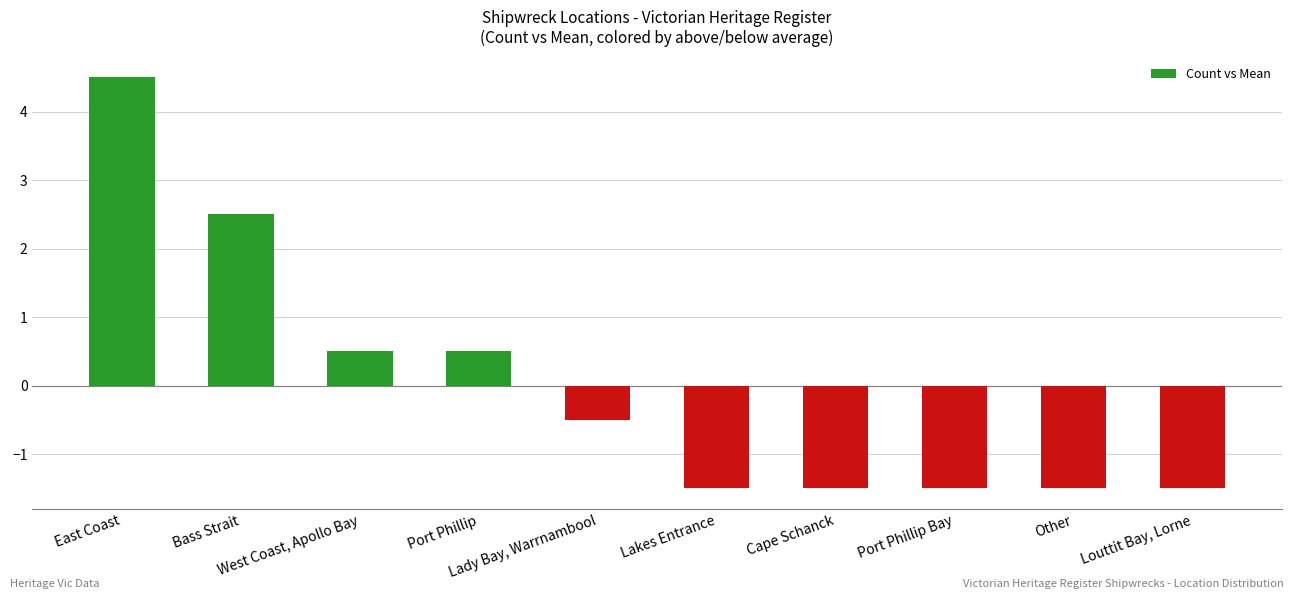

What is the greatest value displayed?

4.5